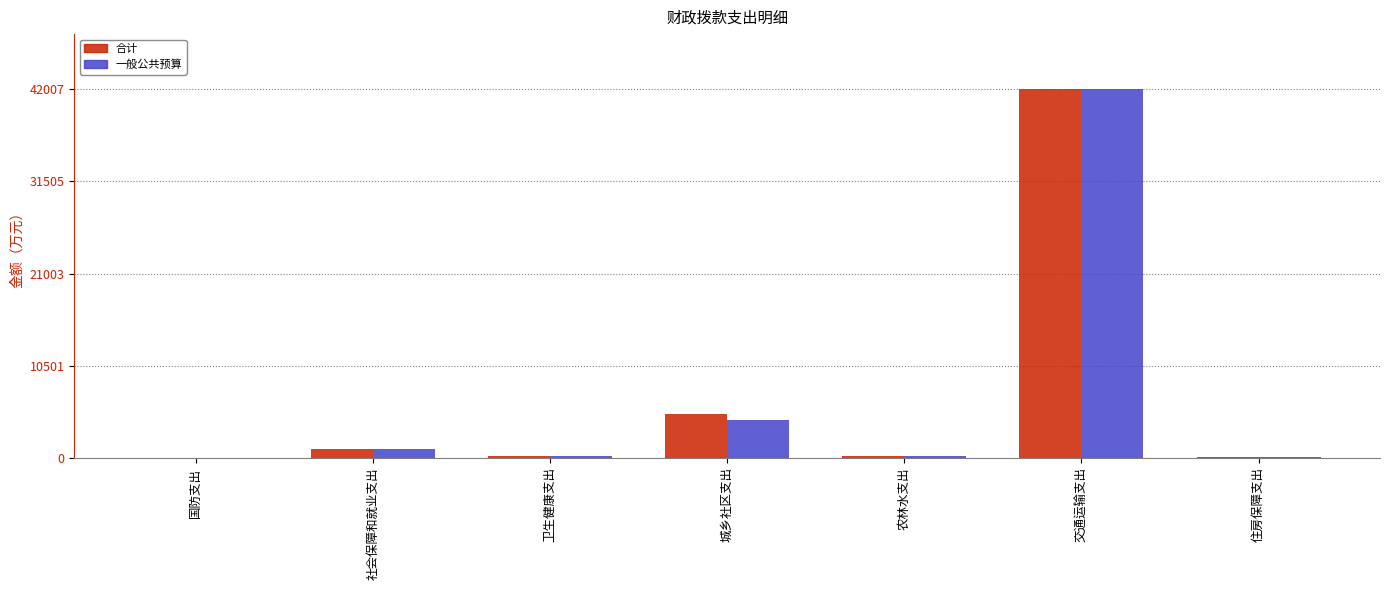

Where is 合计 nearest to the value 21006?

城乡社区支出